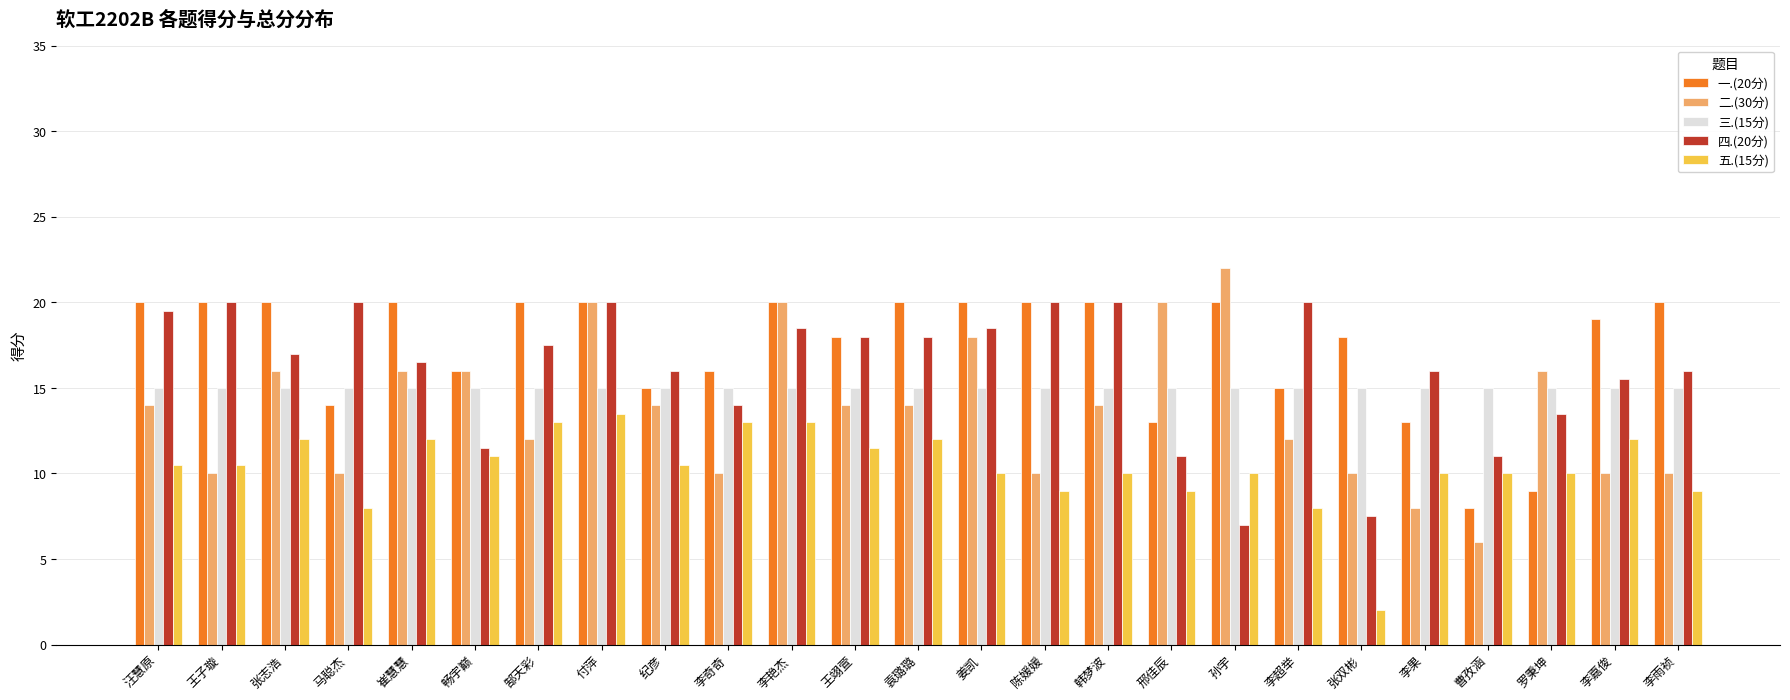

What are all the series names shown in the legend?

一.(20分), 二.(30分), 三.(15分), 四.(20分), 五.(15分)